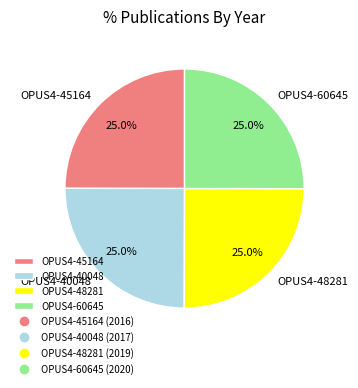

What percentage is the OPUS4-48281 slice, to the nearest percent?

25%